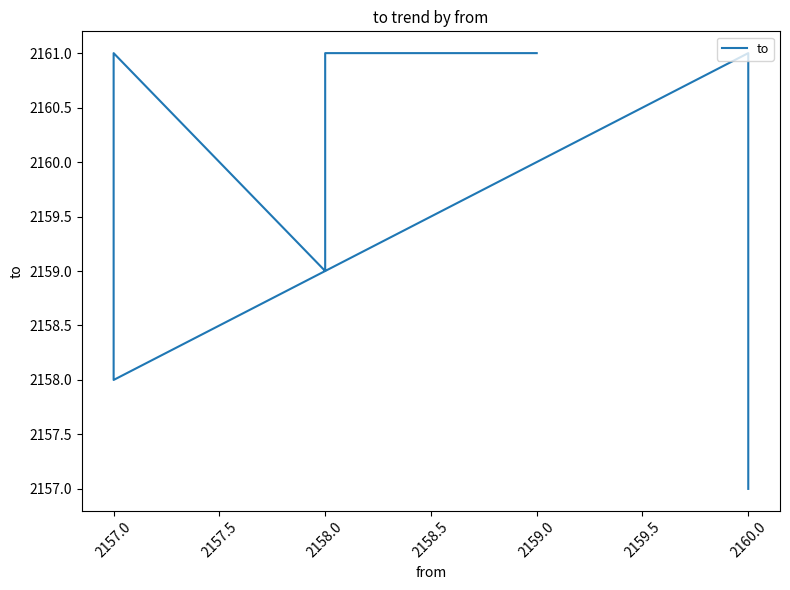

True or false: there are more than 0 points higher than both neighbors.

True